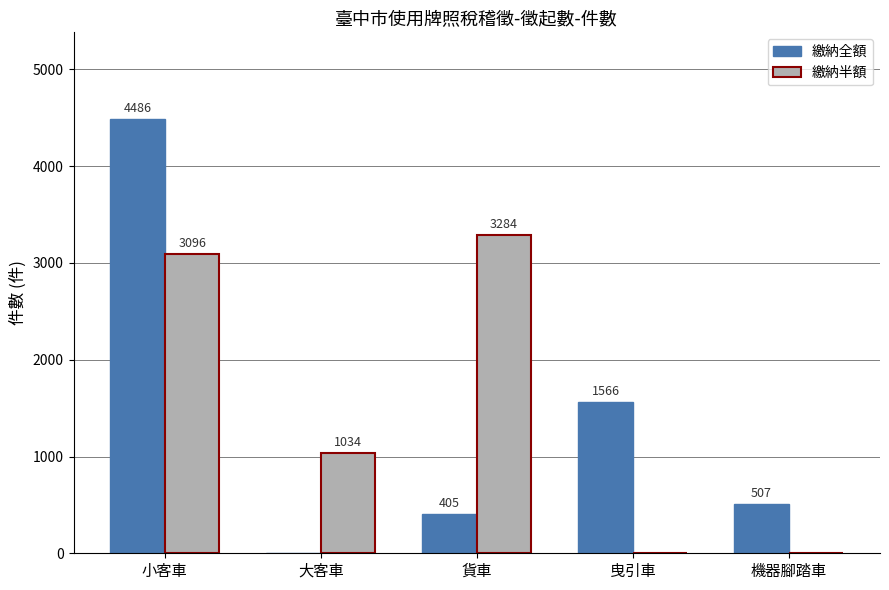

What value does the 繳納半額 series have at 貨車, to the nearest 10?

3280